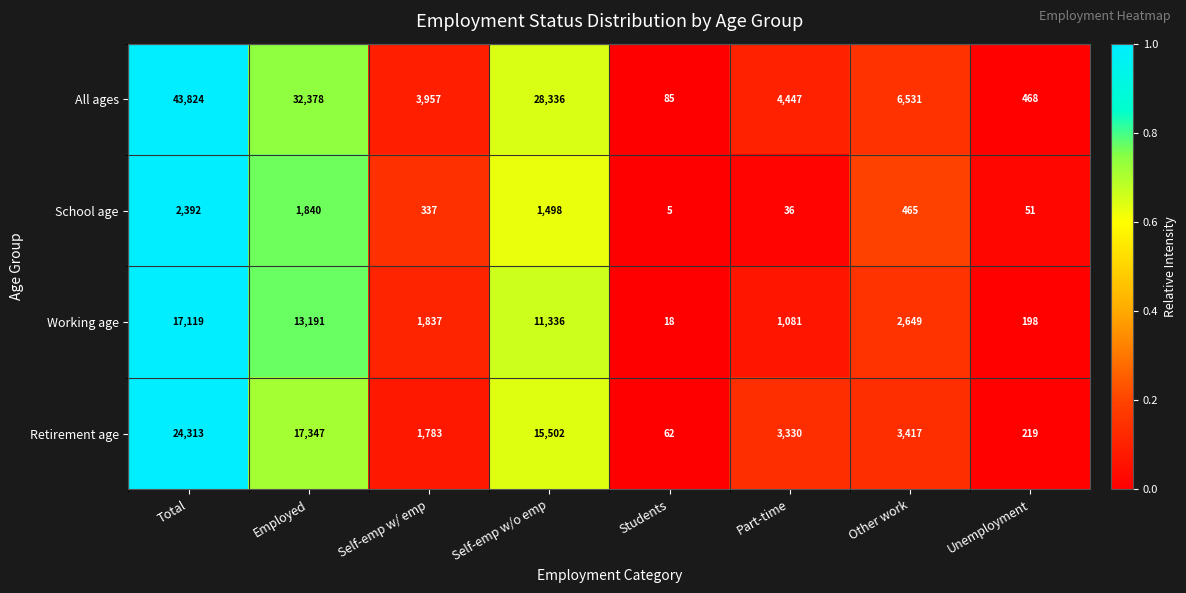

What is the maximum value shown in the chart?

43824